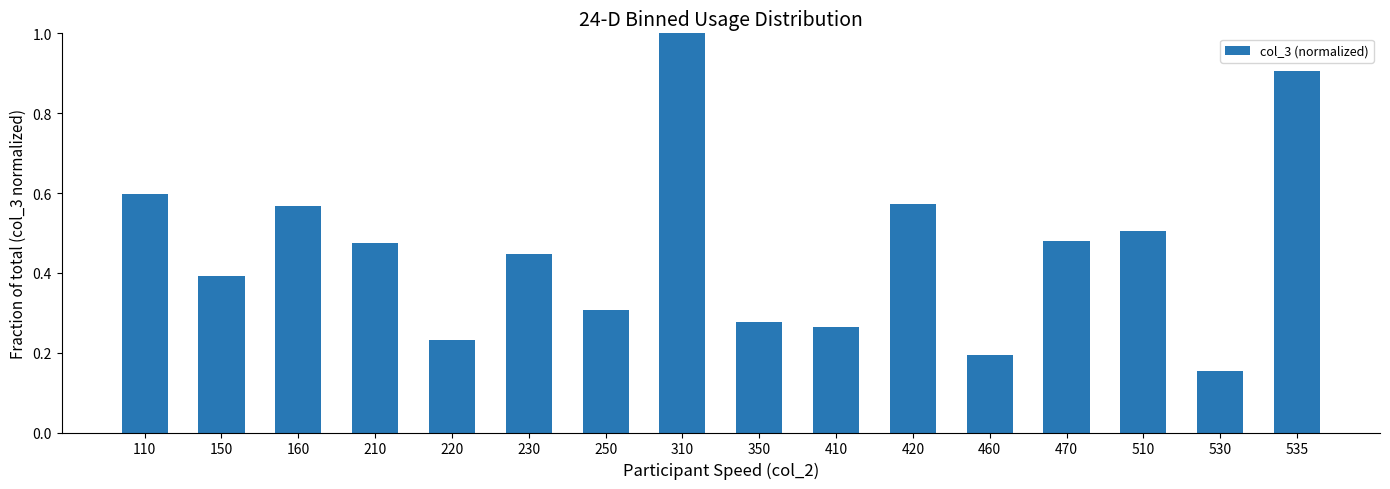

What is the sum of the values at 310 and 210?

1.5